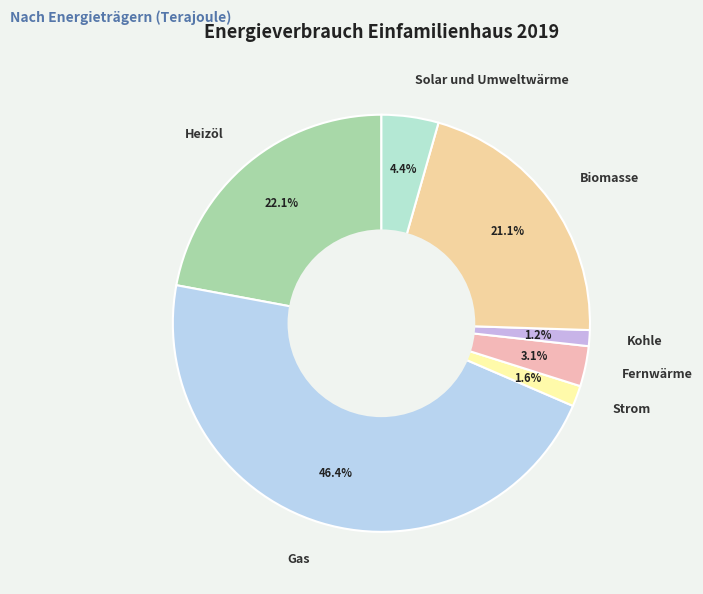

Does any single category account for the majority?

No